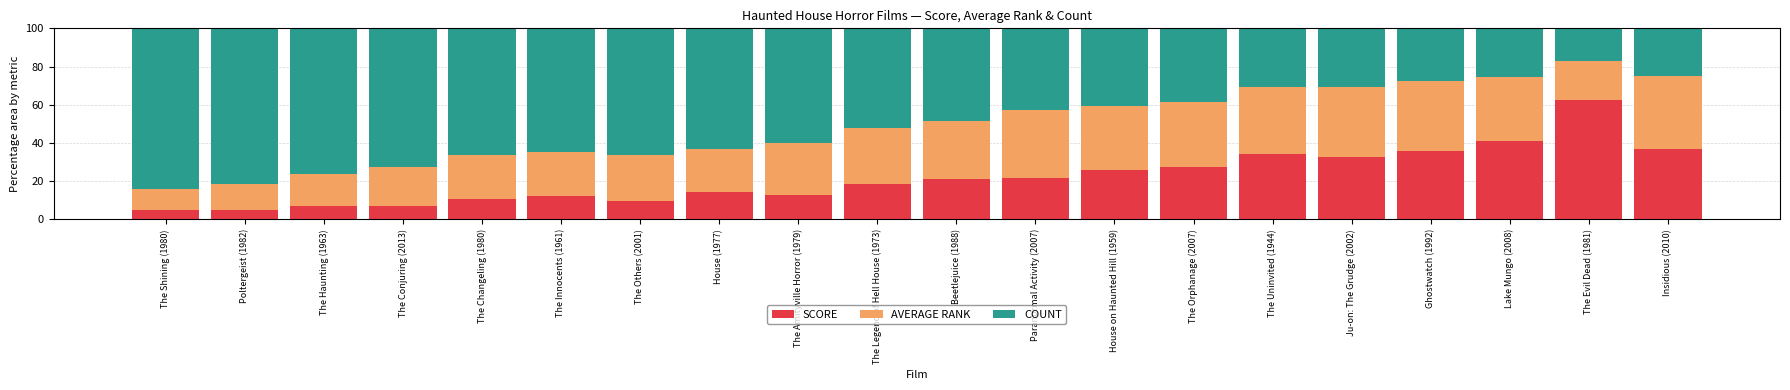

What is the maximum value for SCORE?

62.6